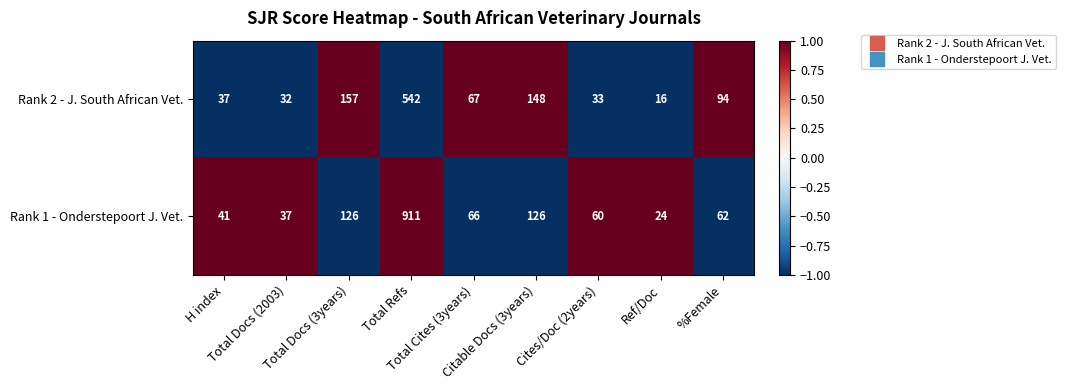

What is the difference between the second highest and second lowest values in the Rank 1 - Onderstepoort J. Vet. series?

89